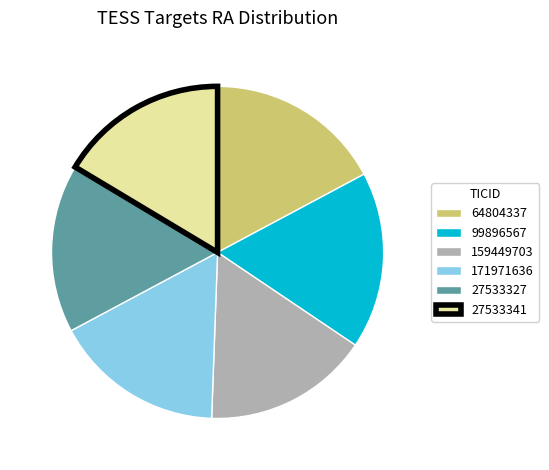

Do 171971636 and 159449703 together represent more than half of the pie?

No